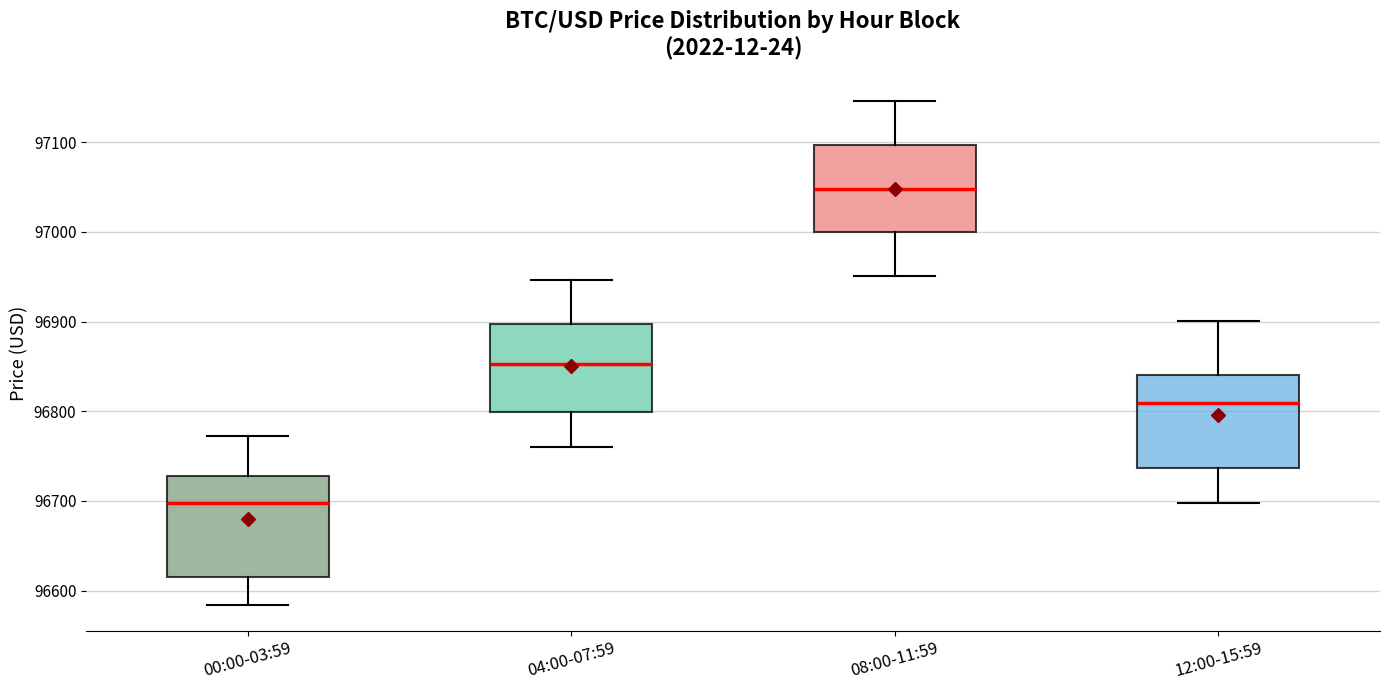

Reading left to right, transcribe this box plot: for each box, give where its median line is, the range the box spans, and where its two whiskers end, as read against the y-axis. The values are not printed on the chart, so give them approximately, as read against the axis.

00:00-03:59: median 96700, box 96620 to 96730, whiskers 96580 to 96770
04:00-07:59: median 96850, box 96800 to 96900, whiskers 96760 to 96950
08:00-11:59: median 97050, box 97000 to 97100, whiskers 96950 to 97150
12:00-15:59: median 96810, box 96740 to 96840, whiskers 96700 to 96900